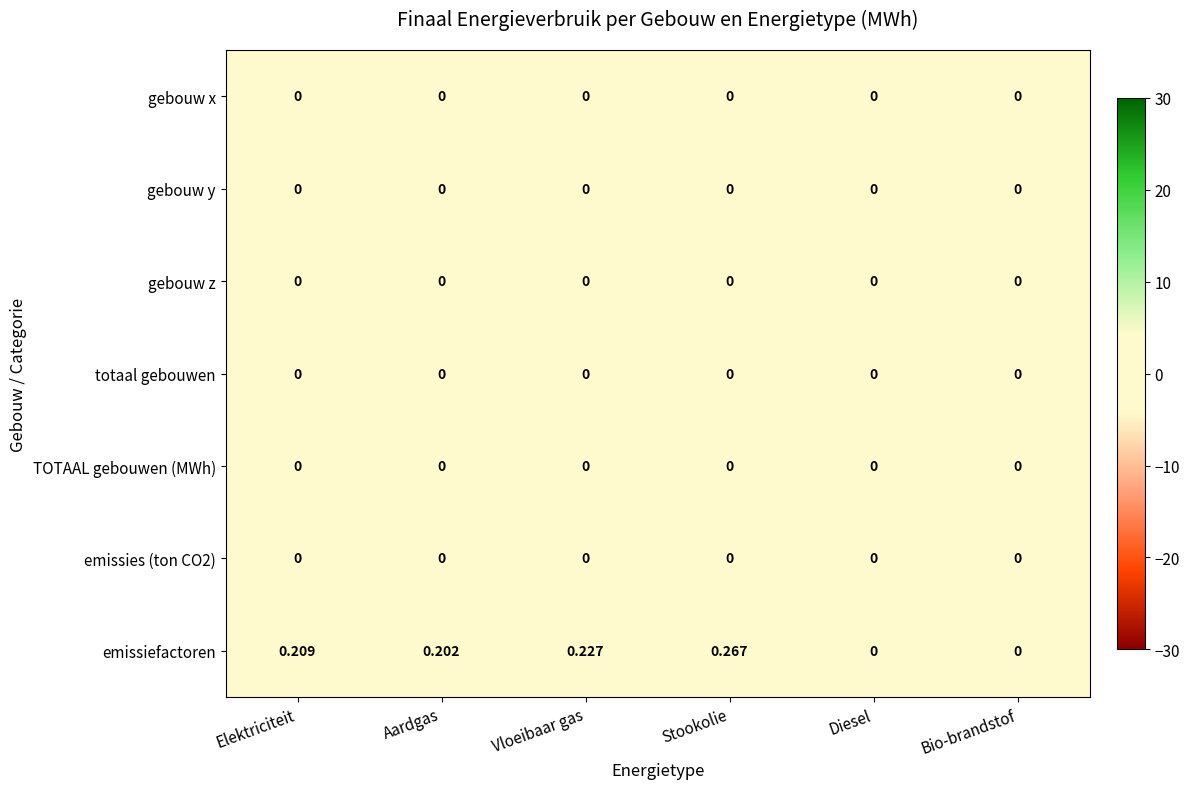

Between Stookolie and Bio-brandstof, which series saw the biggest shift?

emissiefactoren